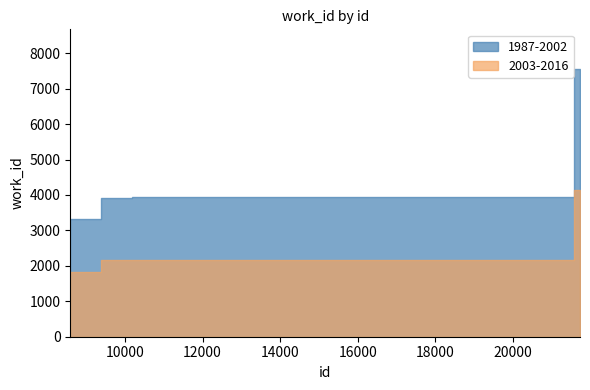

Count the number of data series in this chart.

2